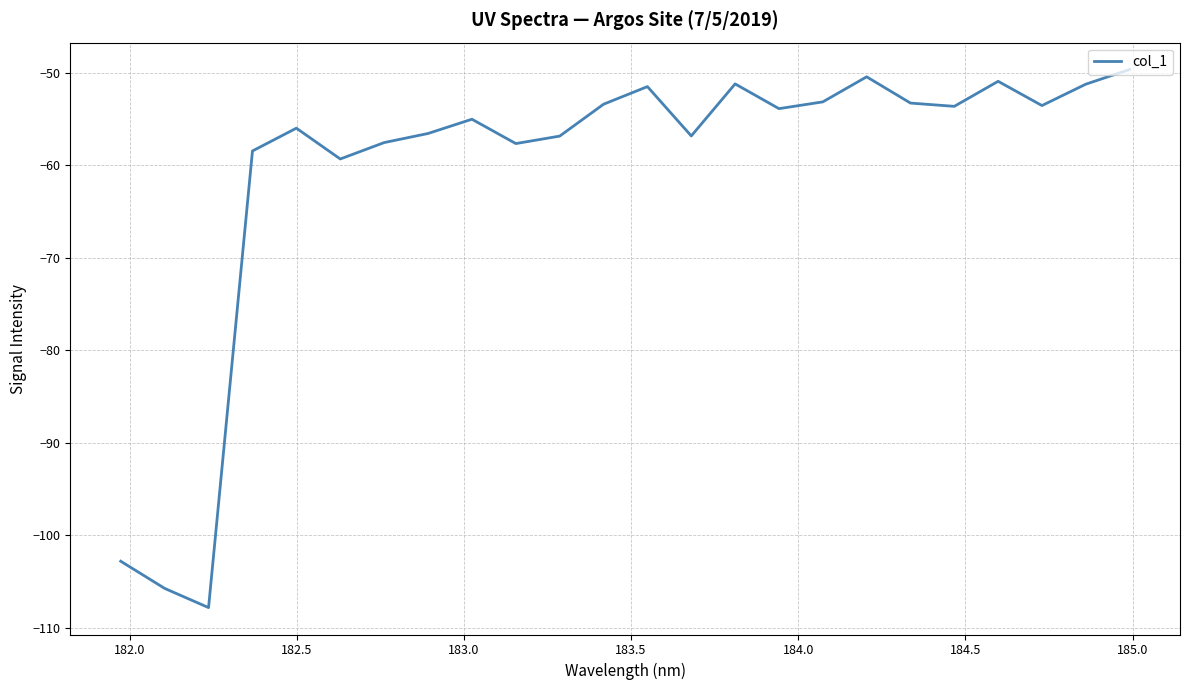

What is the minimum value shown in the chart?

-107.8